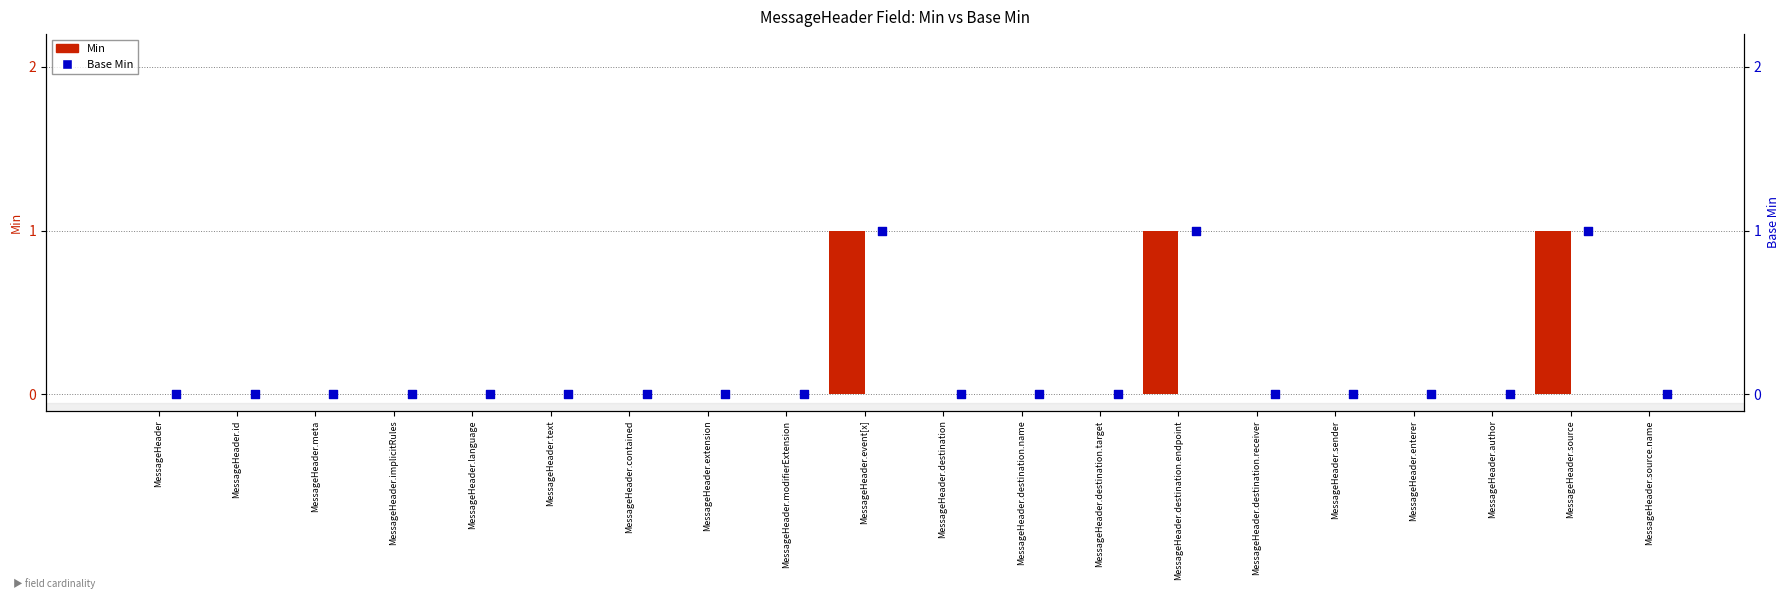

Which series reaches the maximum Y coordinate?

Min